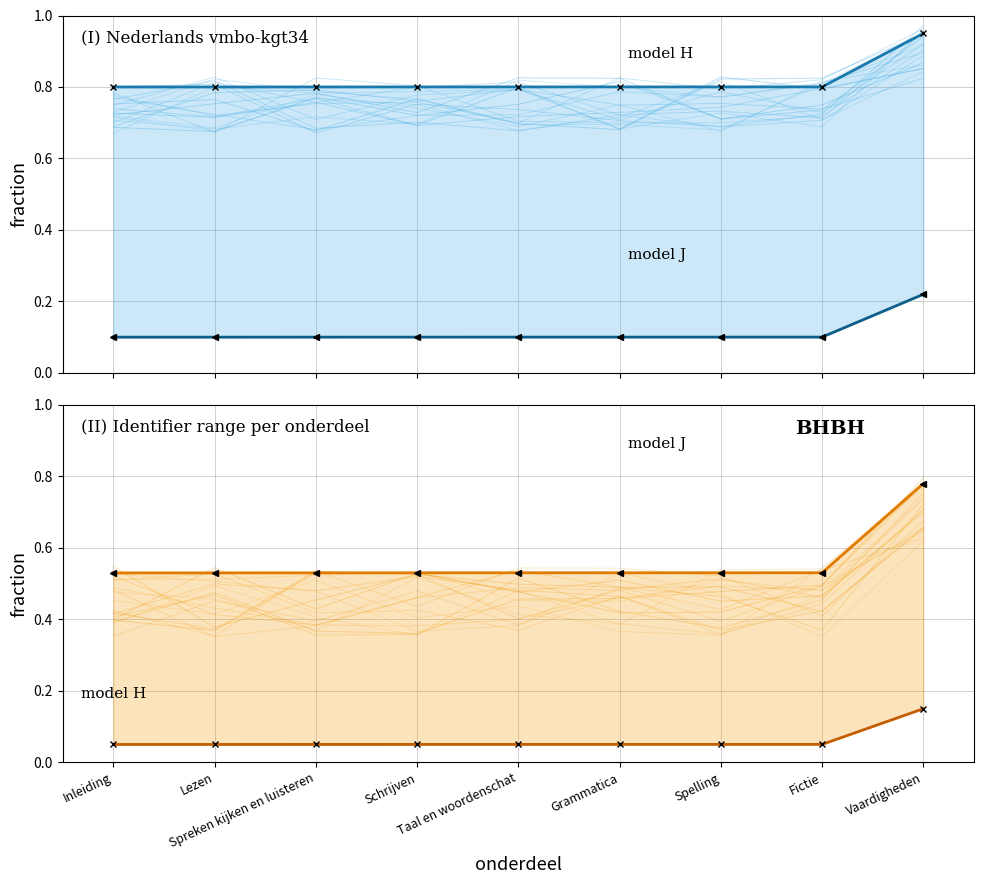

How many model H values are between 0 and 1?

9